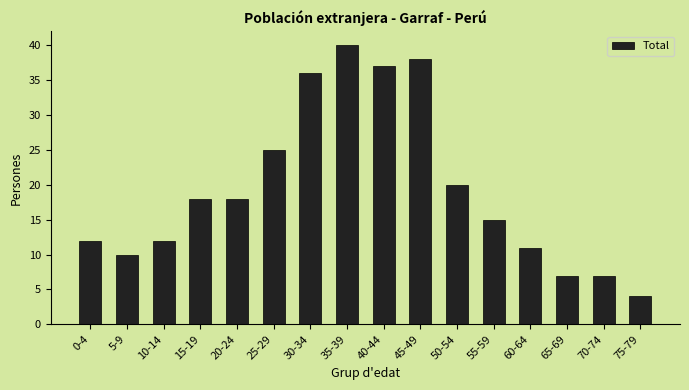

Reading left to right, list all the values displayed in this chart.

12	10	12	18	18	25	36	40	37	38	20	15	11	7	7	4